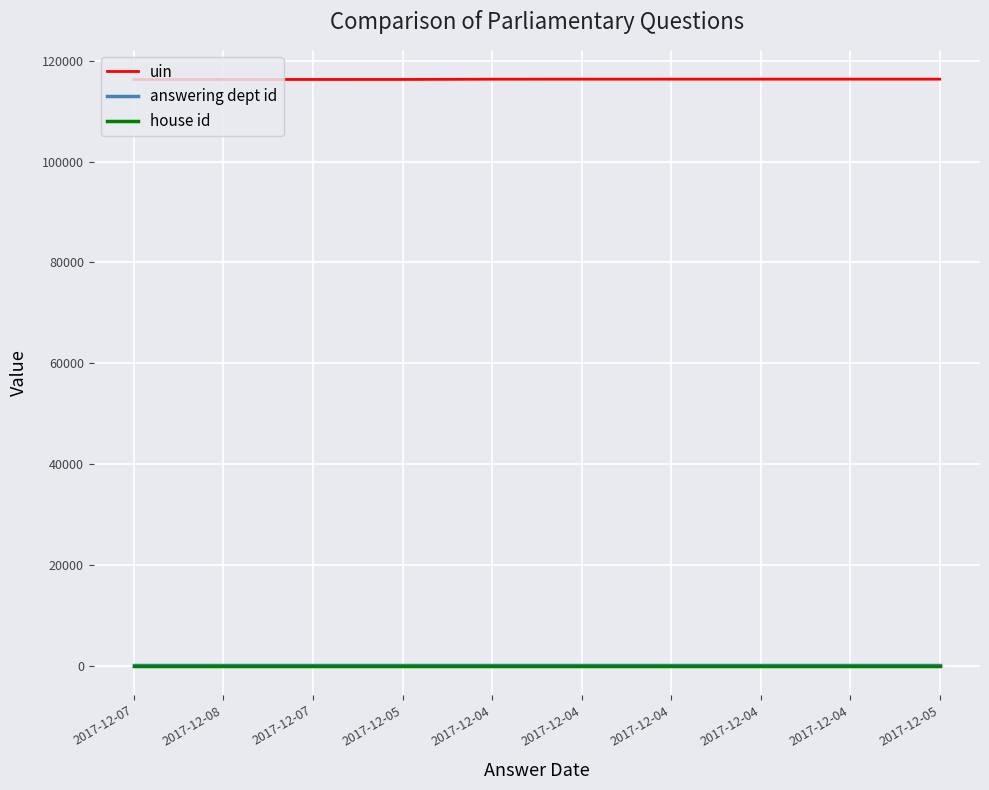

Which category has the highest value in the house id series?

2017-12-07